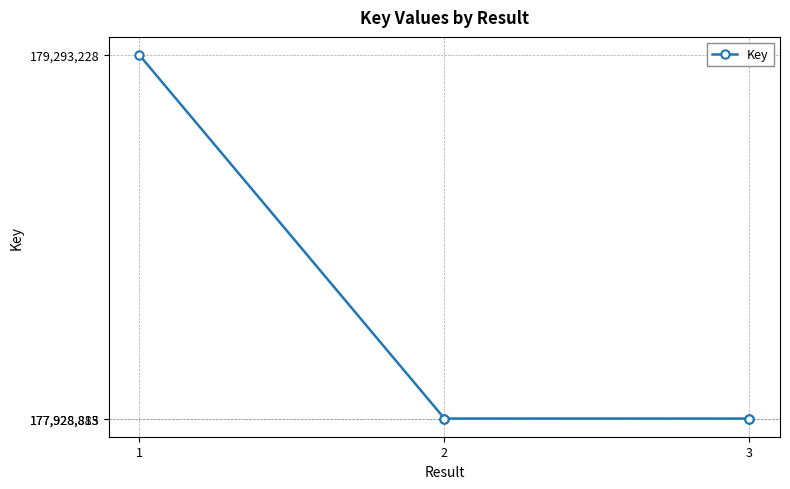

What is the difference between the second highest and minimum values?

72